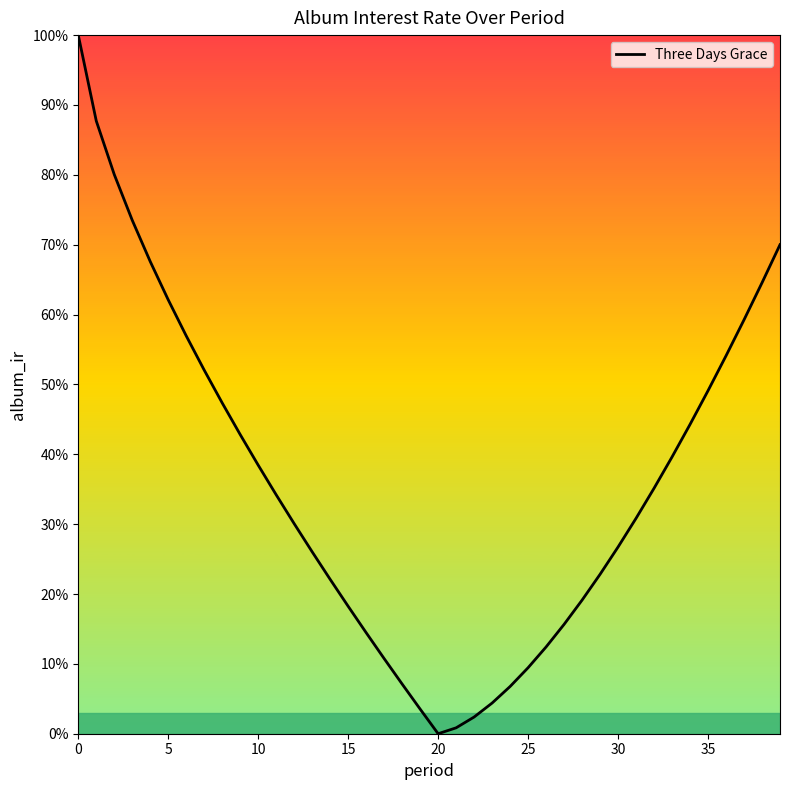

Reading right to left, transcribe all the data shown in this chart.

0.7	0.6	0.6	0.5	0.5	0.4	0.4	0.4	0.3	0.3	0.2	0.2	0.2	0.1	0.1	0.1	0.0	0.0	0.0	0.0	0.0	0.1	0.1	0.1	0.2	0.2	0.3	0.3	0.3	0.4	0.4	0.5	0.5	0.6	0.6	0.7	0.7	0.8	0.9	1.0